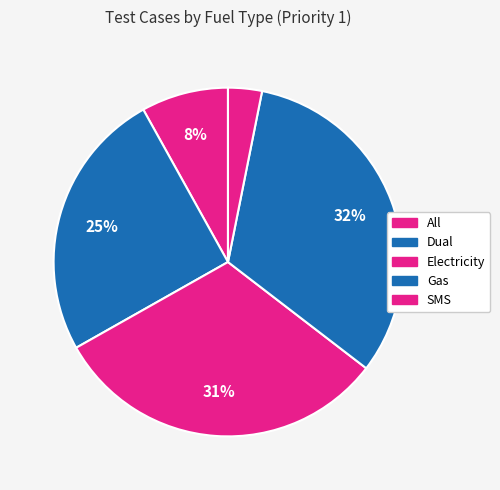

To the nearest percent, what percentage of the pie is Electricity?

31%